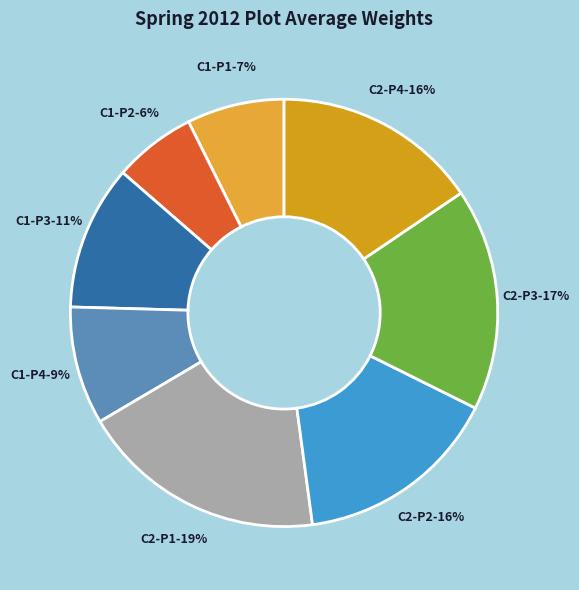

To the nearest percent, what is the difference between the C1-P4 and C1-P3 slice percentages?

2%